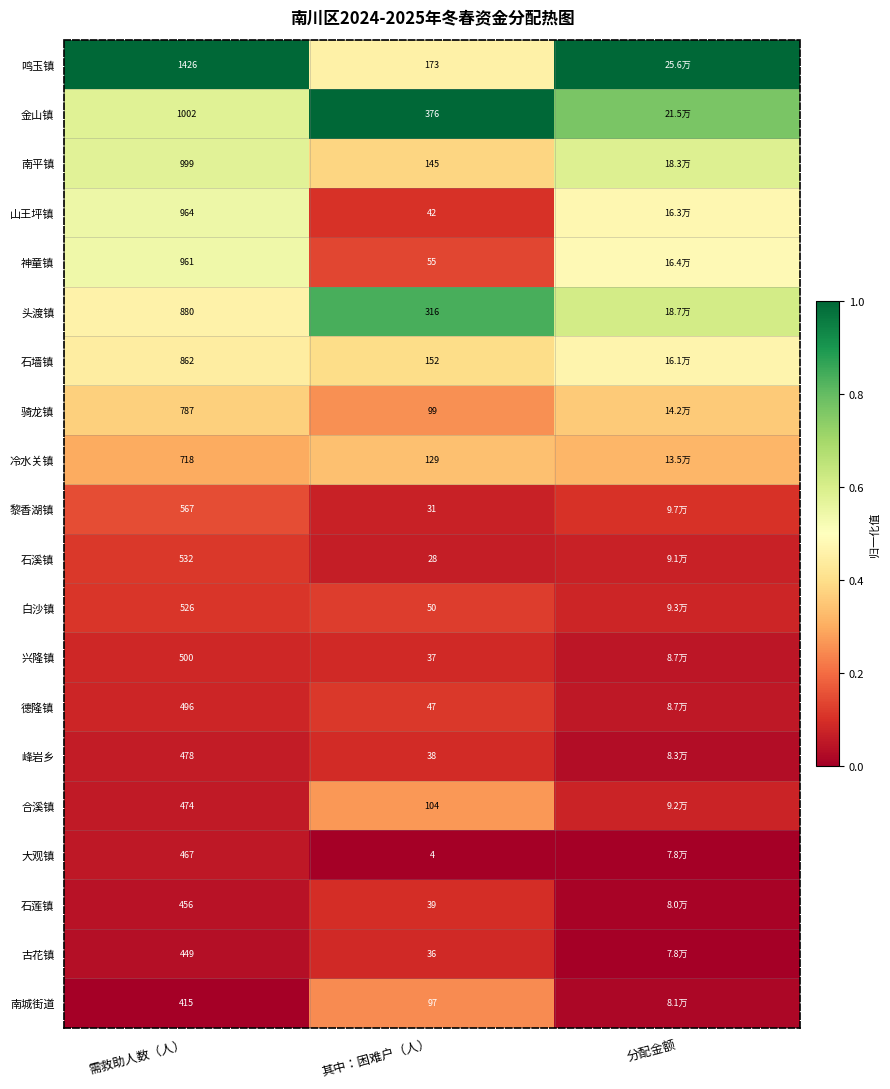

Rank the series at 其中：困难户（人） from highest to lowest value.

金山镇, 头渡镇, 鸣玉镇, 石墙镇, 南平镇, 冷水关镇, 合溪镇, 骑龙镇, 南城街道, 神童镇, 白沙镇, 德隆镇, 山王坪镇, 石莲镇, 峰岩乡, 兴隆镇, 古花镇, 黎香湖镇, 石溪镇, 大观镇